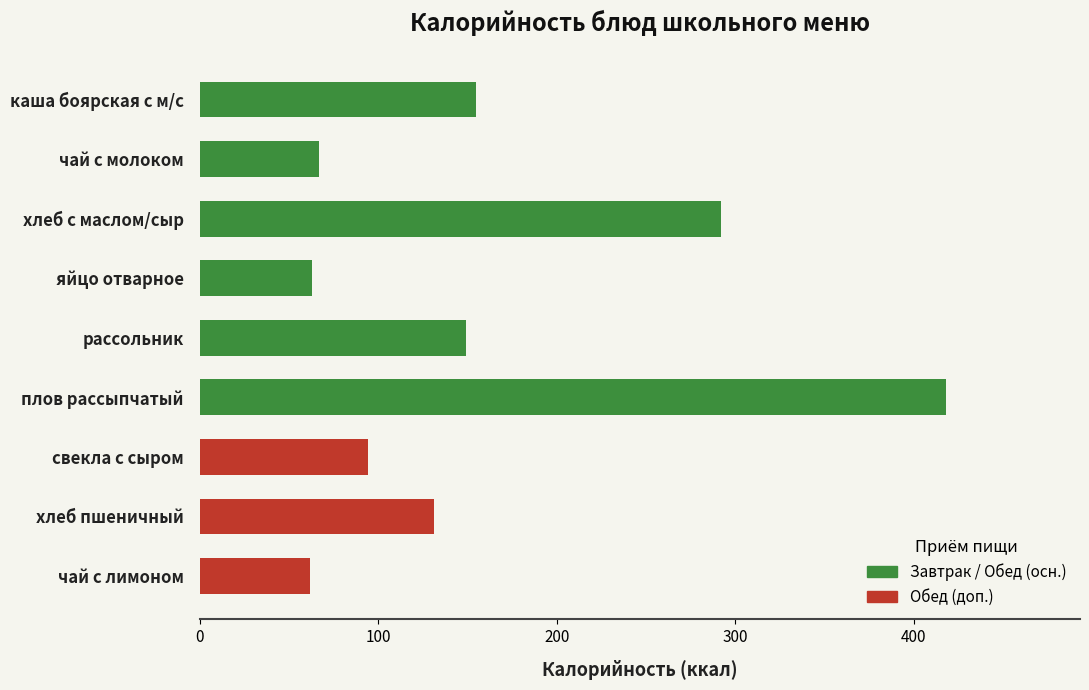

The chart shows a value of 31 at чай с лимоном. True or false?

False